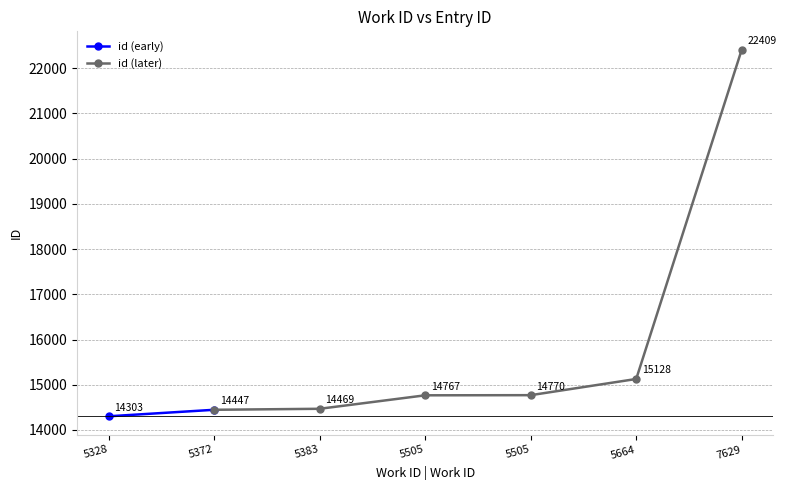

Which category has the lowest value across all series?

5328